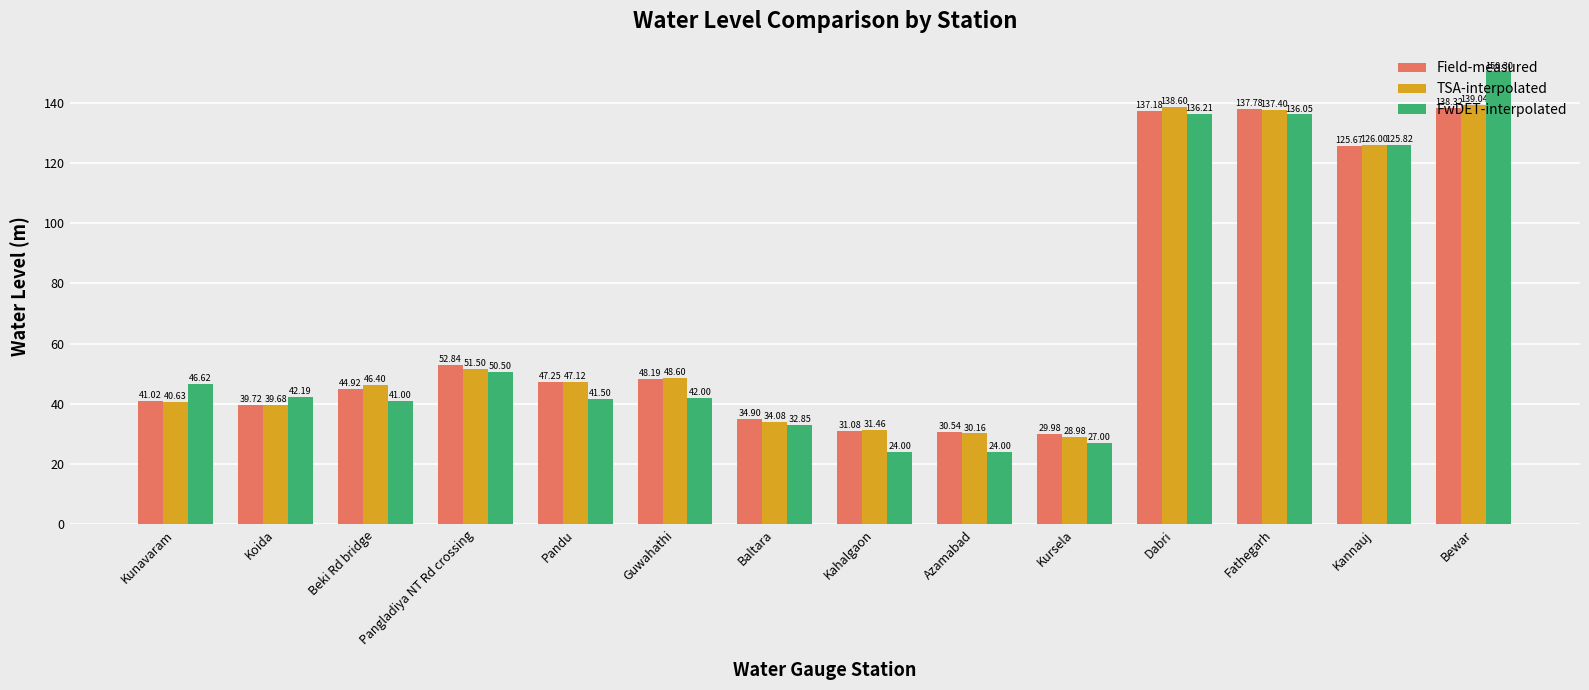

Rank the series by their maximum value, from lowest to highest.

Field-measured, TSA-interpolated, FwDET-interpolated